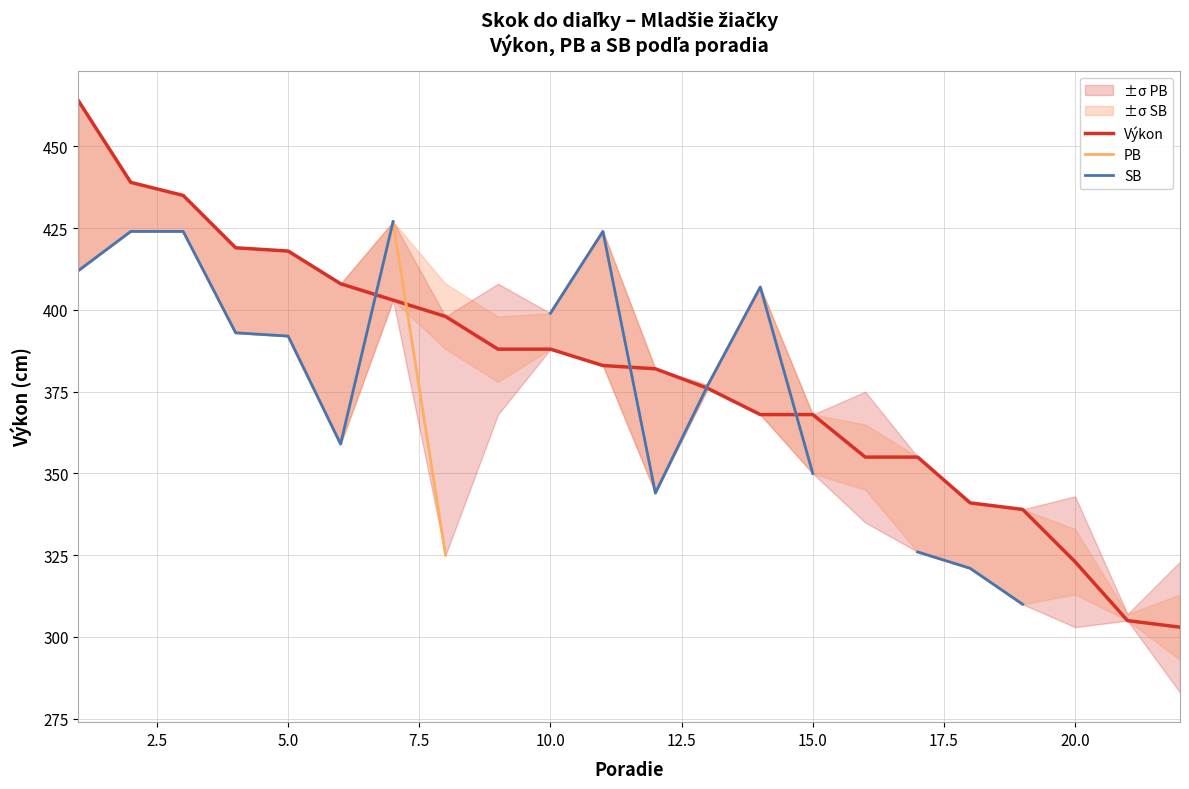

What is the lowest value of the Výkon series?

303